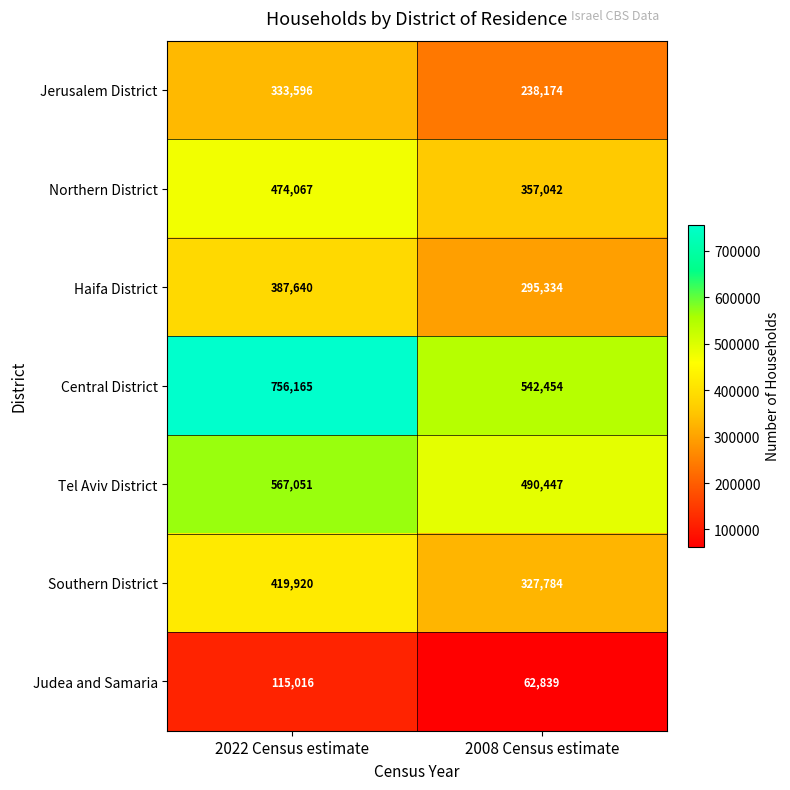

What is the approximate value of Central District at 2008 Census estimate, to the nearest 50?

542450